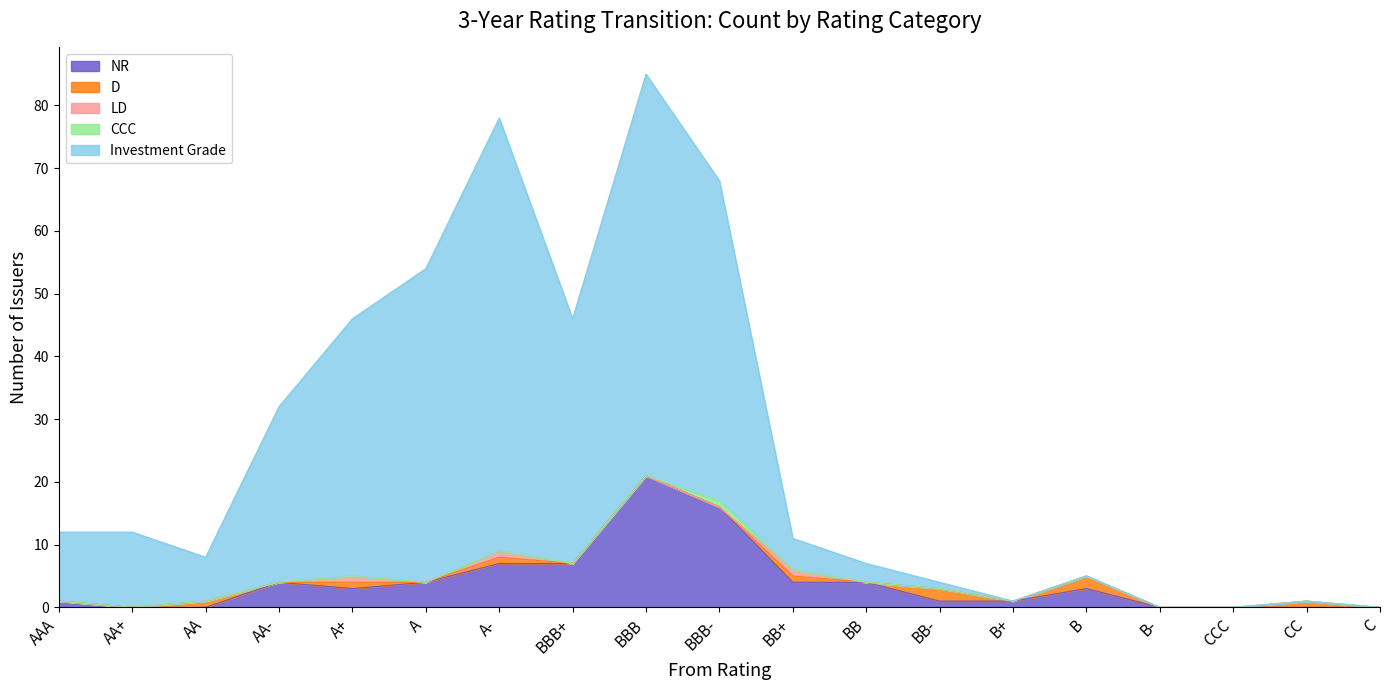

Does the chart have visible grid lines?

No